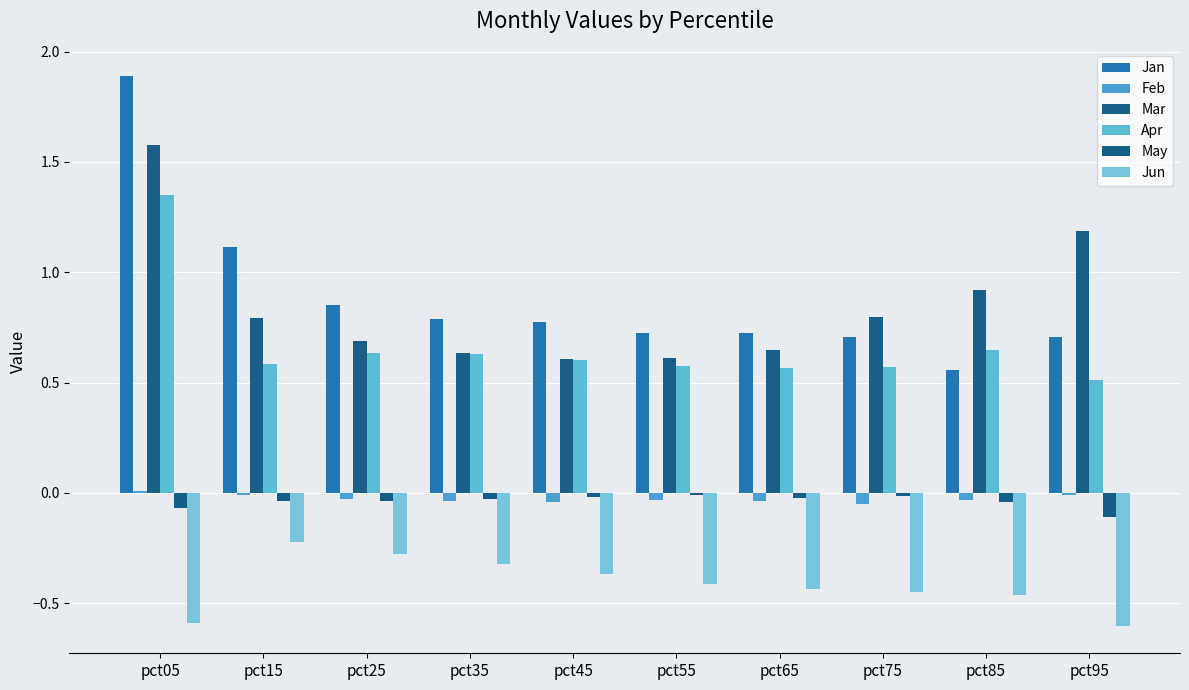

What are all the series names shown in the legend?

Jan, Feb, Mar, Apr, May, Jun